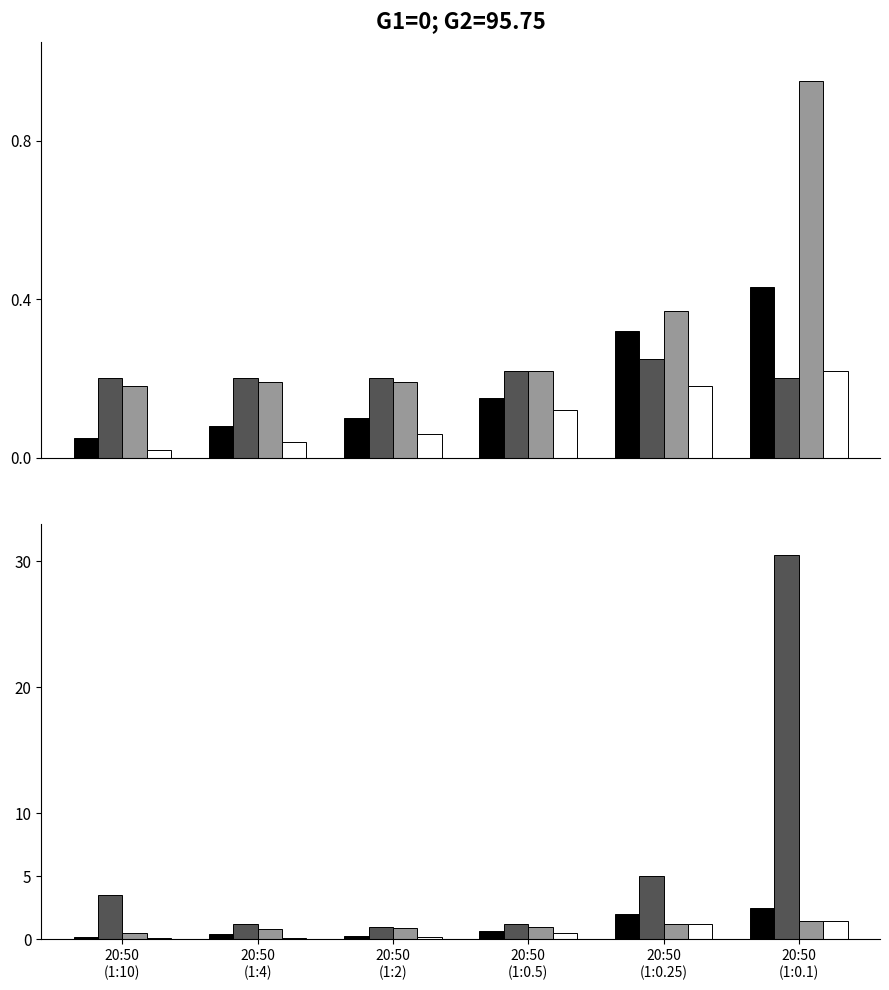

How many groups of bars are there?

6